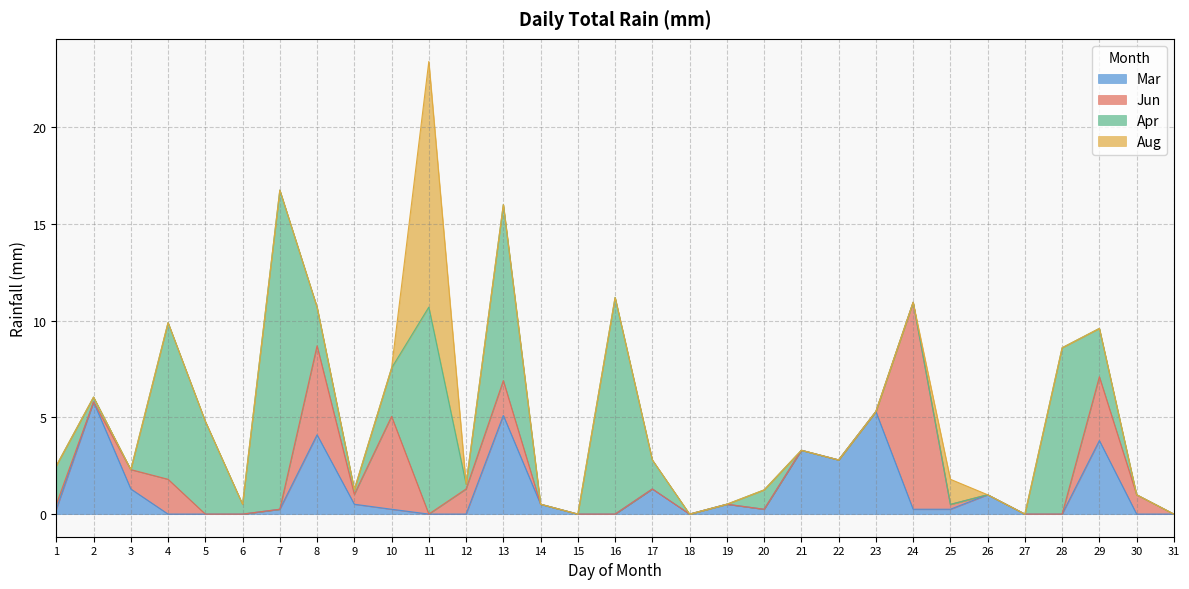

Between 20 and 15, which is larger?

20